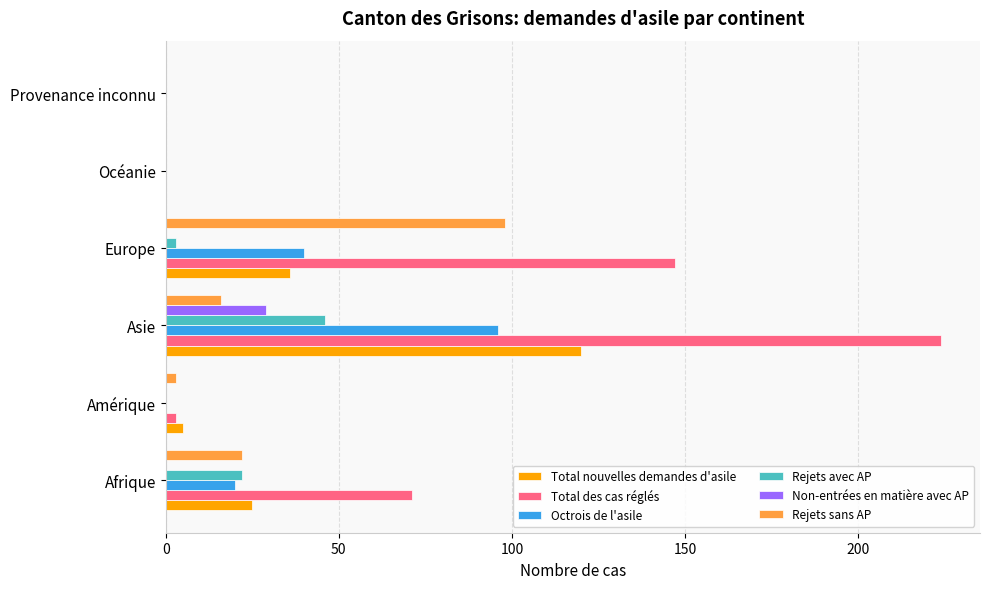

Which series has the largest range (max minus min)?

Total des cas réglés